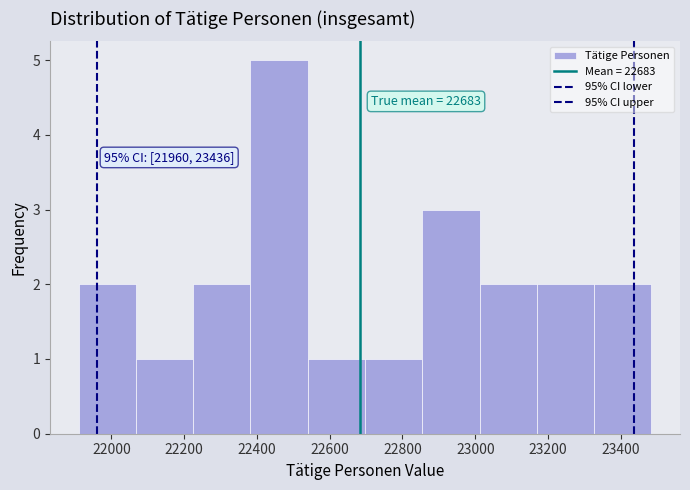

Which range on the x-axis has the tallest bar?

22380 to 22540